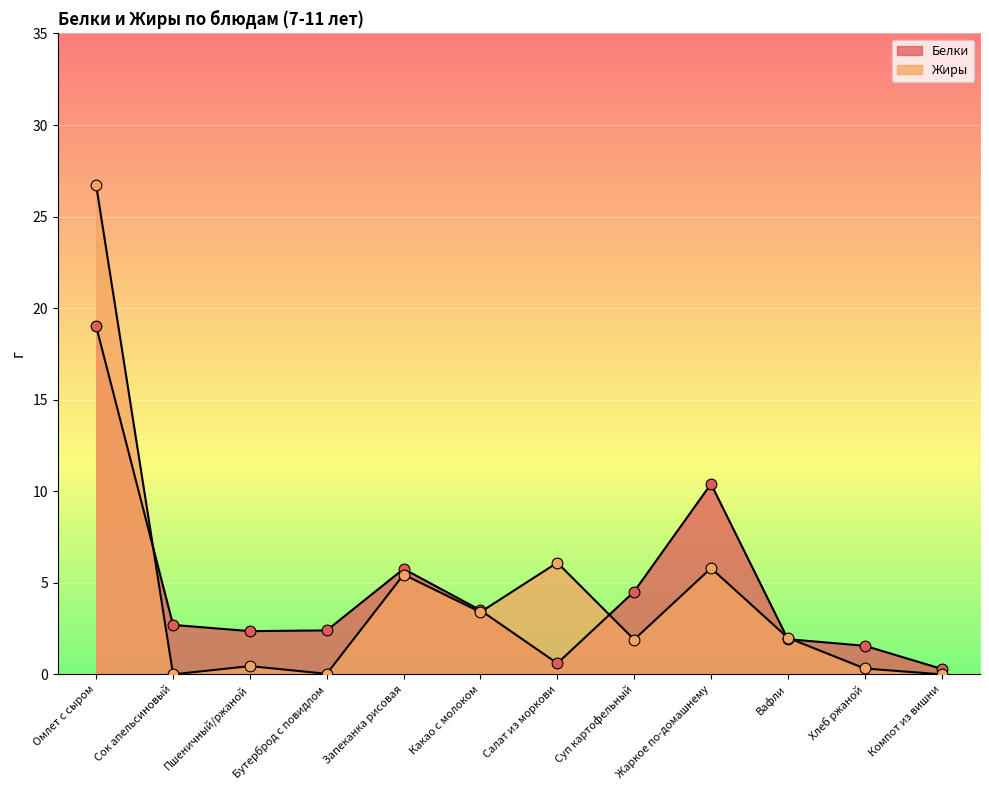

Which series contains the highest Y value?

Жиры